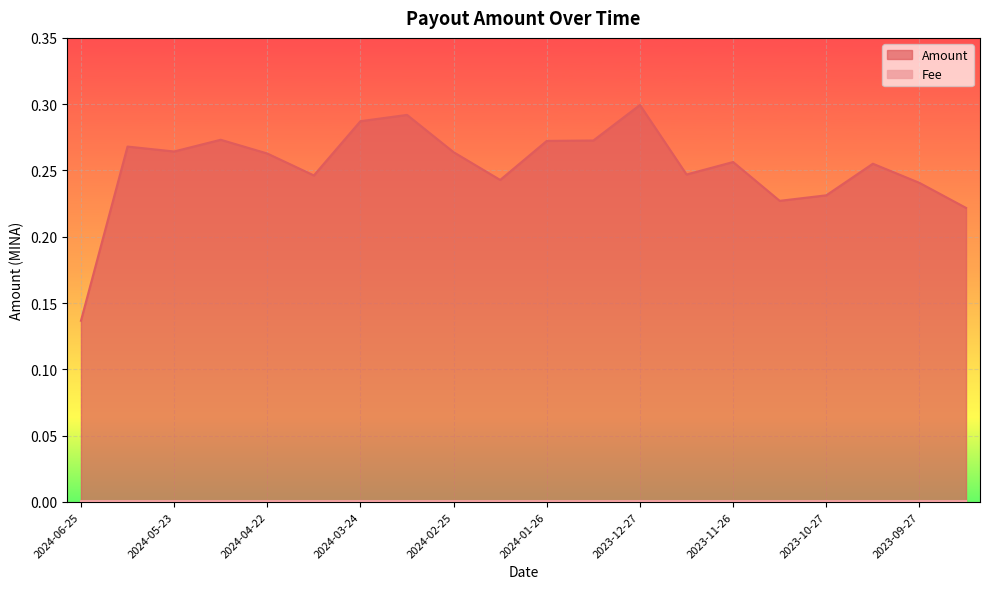

Reading left to right, list all the values displayed in this chart.

2024-06-25=0.1	2024-06-07=0.3	2024-05-23=0.3	2024-05-08=0.3	2024-04-22=0.3	2024-04-09=0.2	2024-03-24=0.3	2024-03-11=0.3	2024-02-25=0.3	2024-02-09=0.2	2024-01-26=0.3	2024-01-10=0.3	2023-12-27=0.3	2023-12-11=0.2	2023-11-26=0.3	2023-11-11=0.2	2023-10-27=0.2	2023-10-13=0.3	2023-09-27=0.2	2023-09-13=0.2